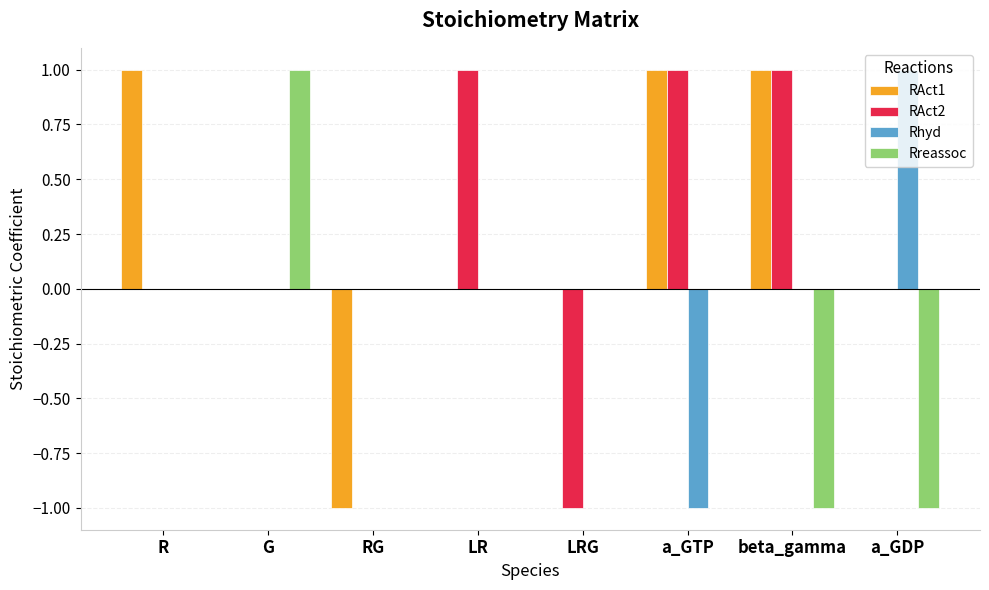

The RAct2 series shows 2 at beta_gamma. True or false?

False